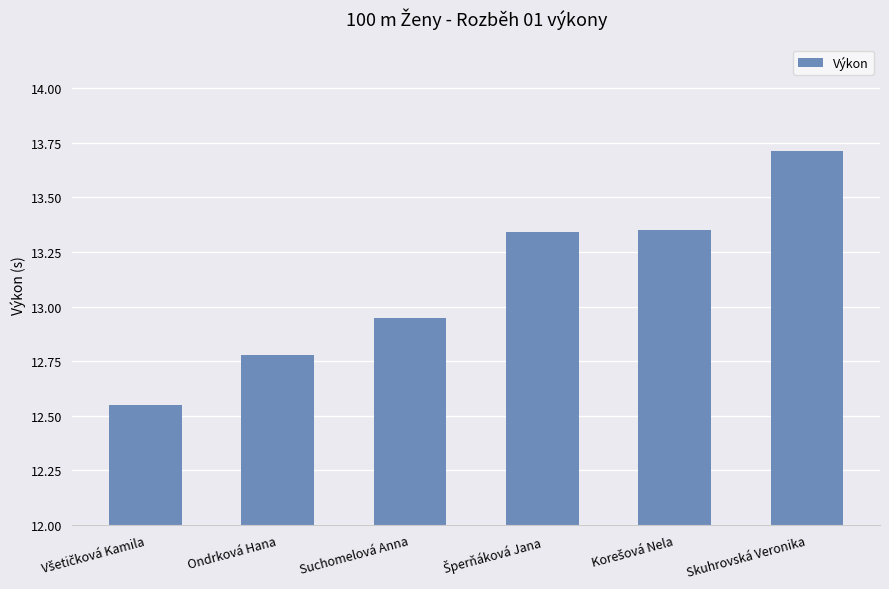

What is the sum of all values?

78.7